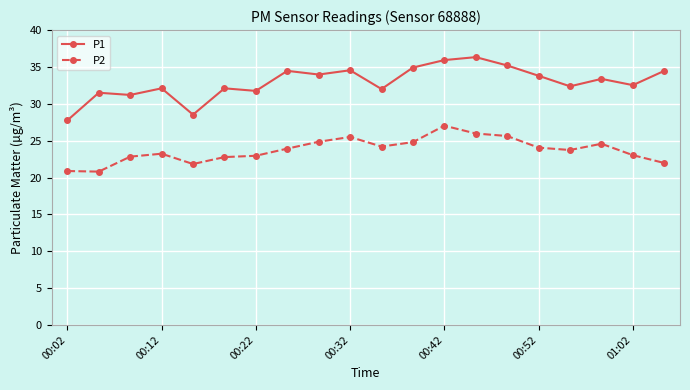

True or false: P2 and P1 cross at least once.

False